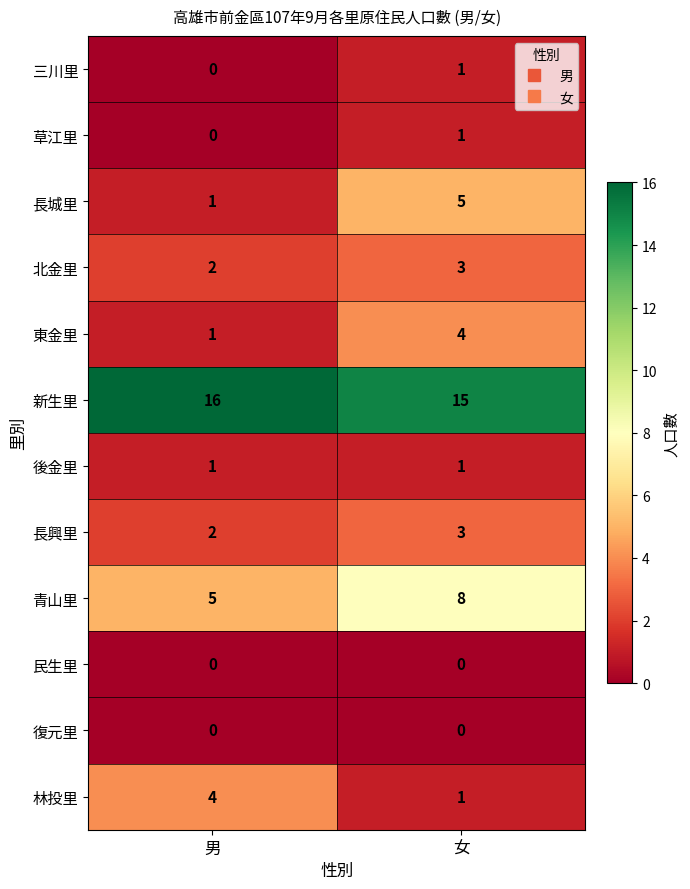

Reading left to right, what are all the values shown in this chart?

三川里: 男=0	女=1
草江里: 男=0	女=1
長城里: 男=1	女=5
北金里: 男=2	女=3
東金里: 男=1	女=4
新生里: 男=16	女=15
後金里: 男=1	女=1
長興里: 男=2	女=3
青山里: 男=5	女=8
民生里: 男=0	女=0
復元里: 男=0	女=0
林投里: 男=4	女=1